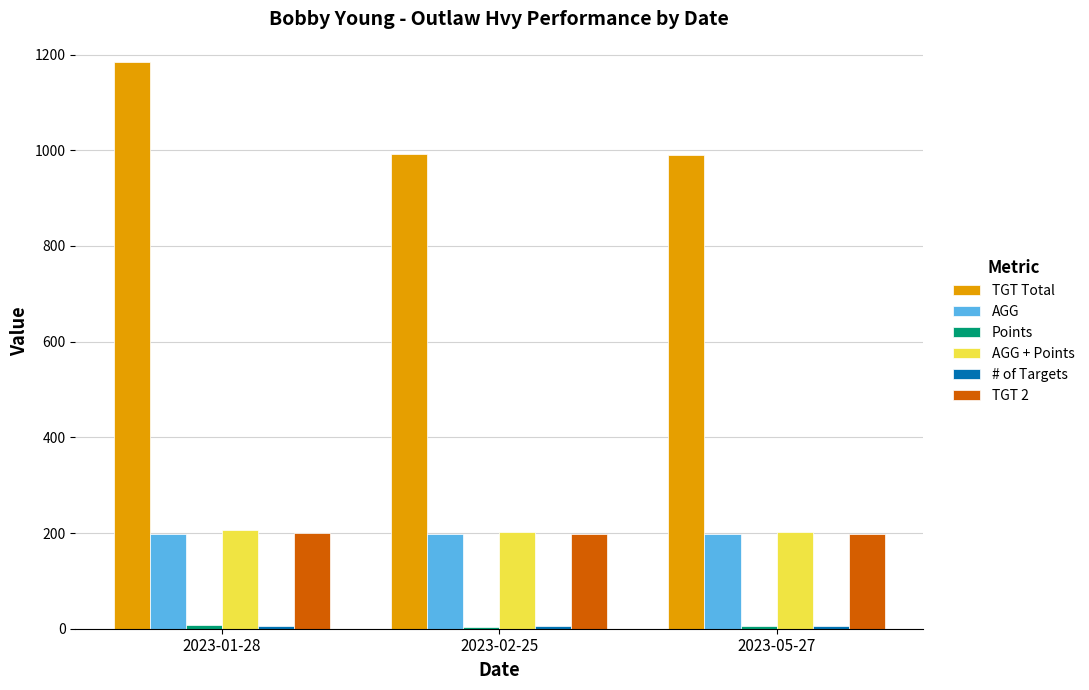

Where is TGT Total nearest to the value 1087?

2023-02-25